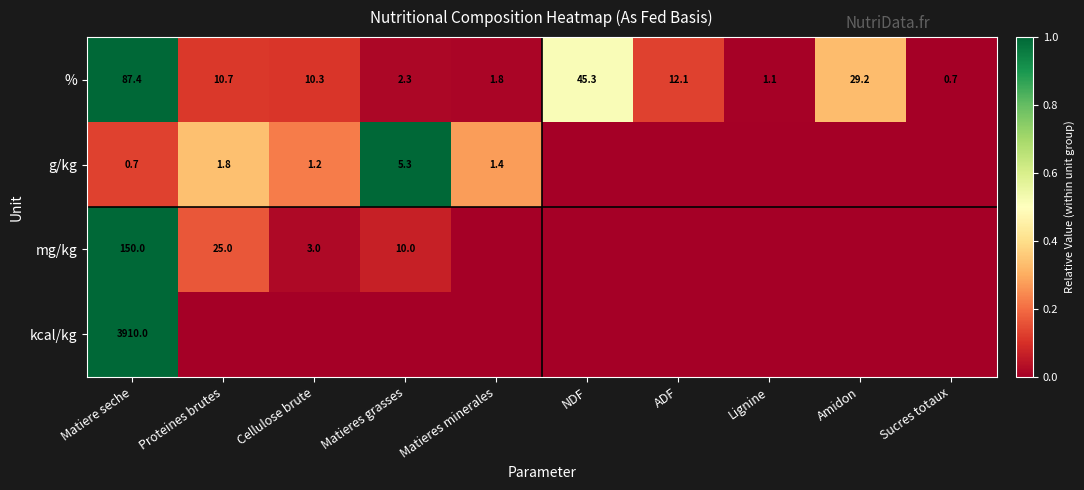

How many data points in % are above 10?

6